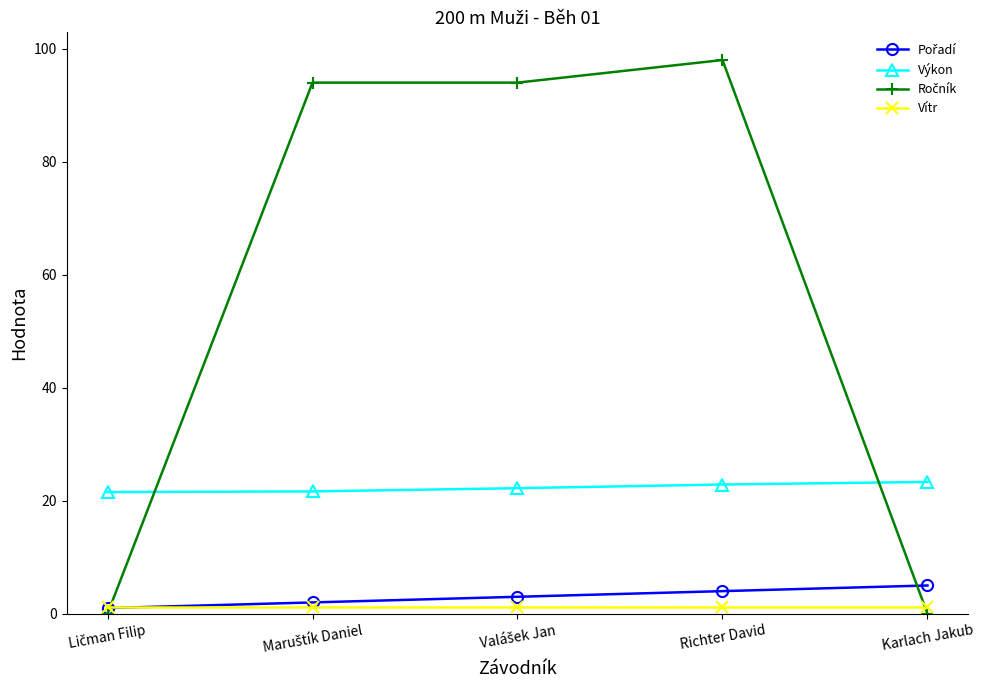

What is the label of the 2nd point from the right?

Richter David